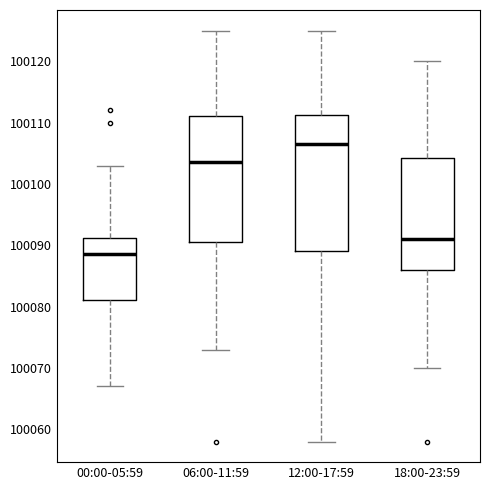

Which box is the tallest, from its lower edge to its upper edge?

12:00-17:59